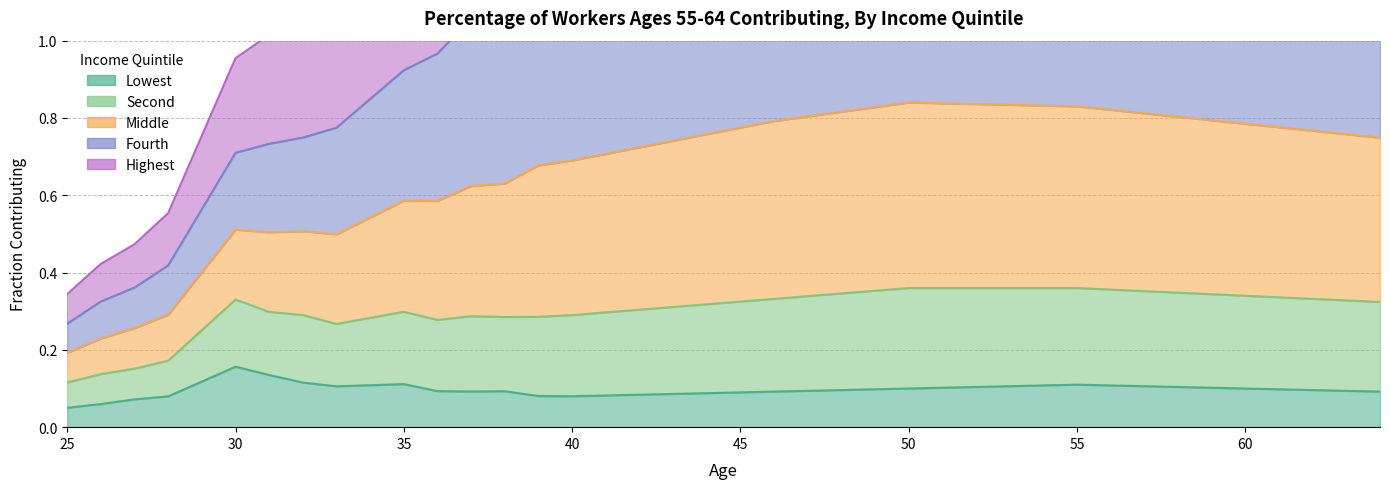

The Second series shows 0.7 at 31. True or false?

False